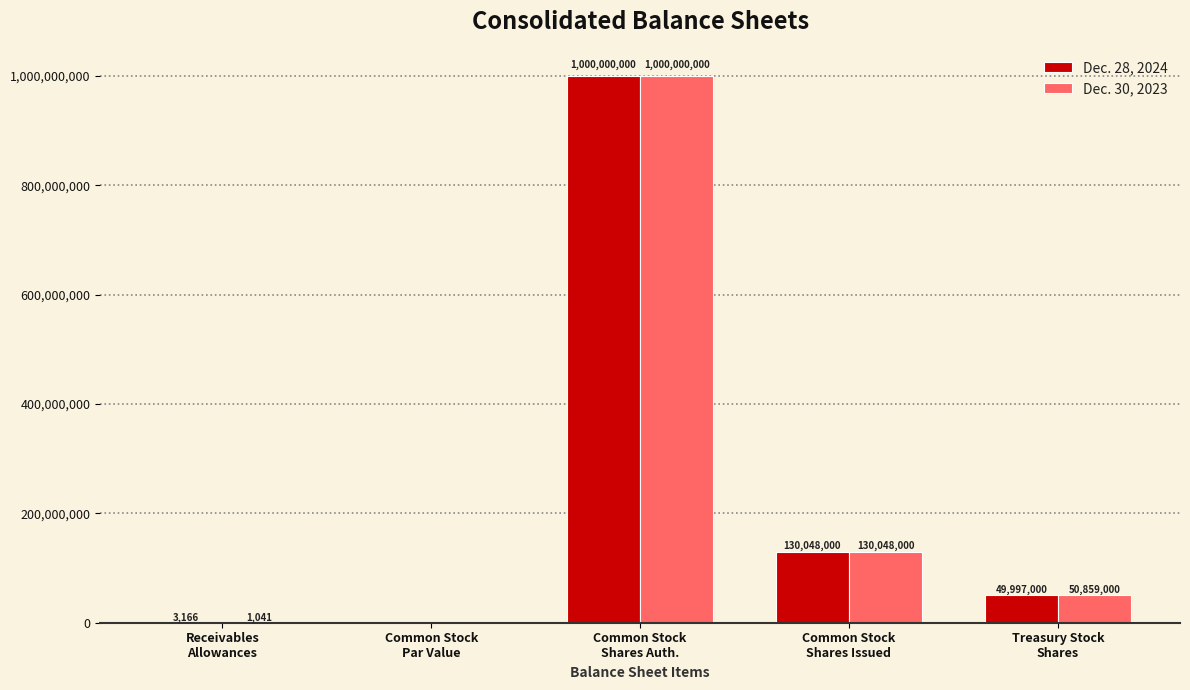

At which label does Dec. 28, 2024 first exceed 49997000?

Common Stock
Shares Auth.